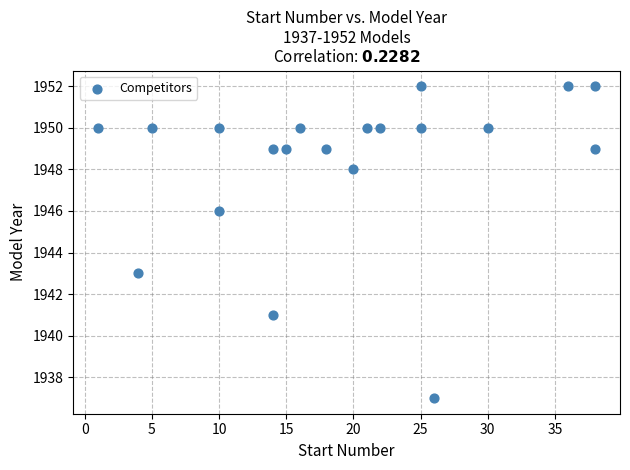

What is the range of Y values (max minus min)?

15